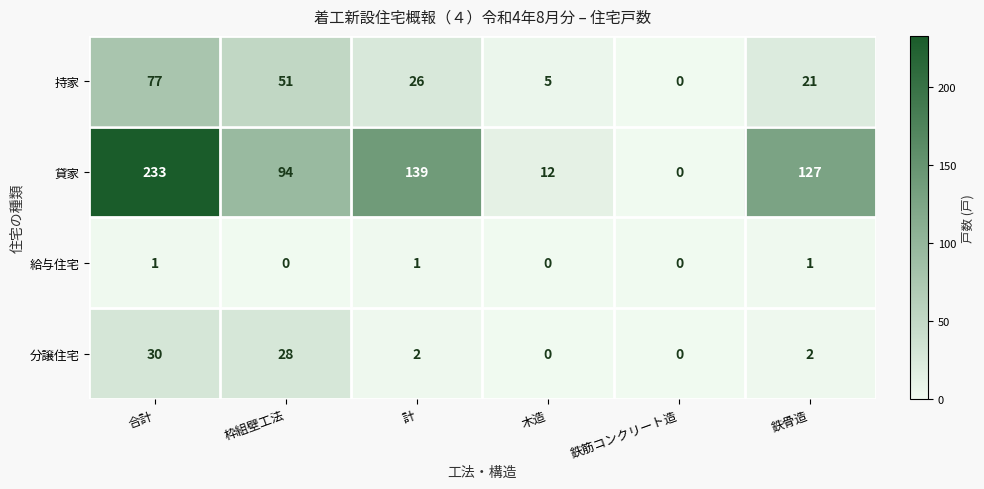

What is the sum of all 分譲住宅 values?

62